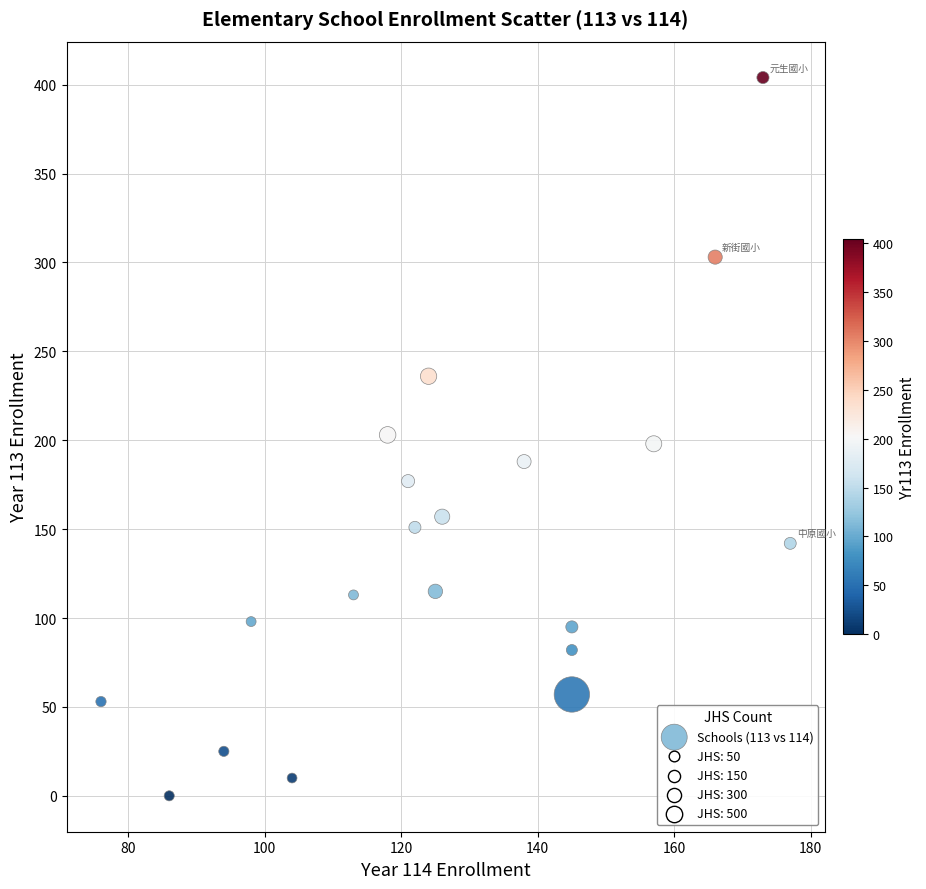

What is the range of X values (max minus min)?

101